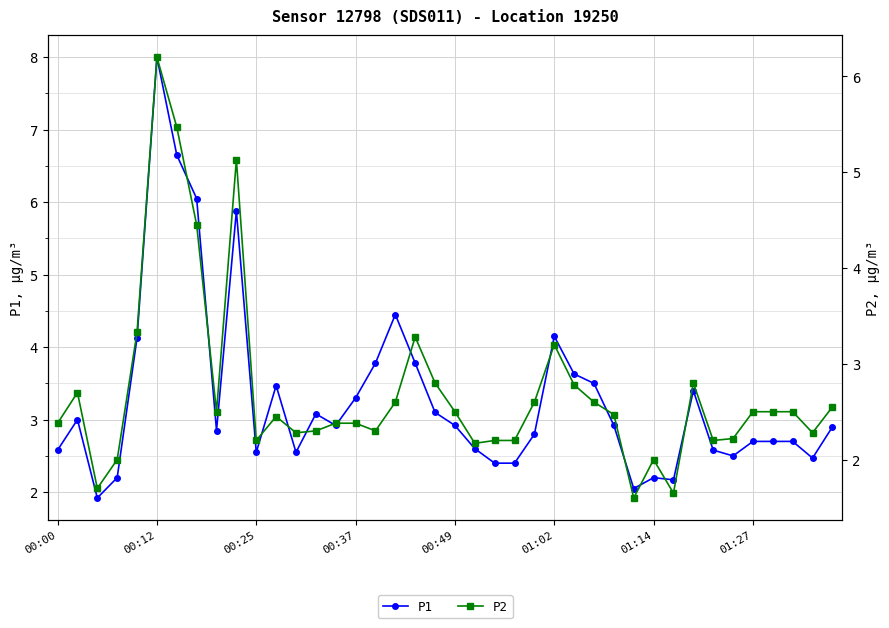

Which has a higher value, 01:27 or 00:37?

00:37